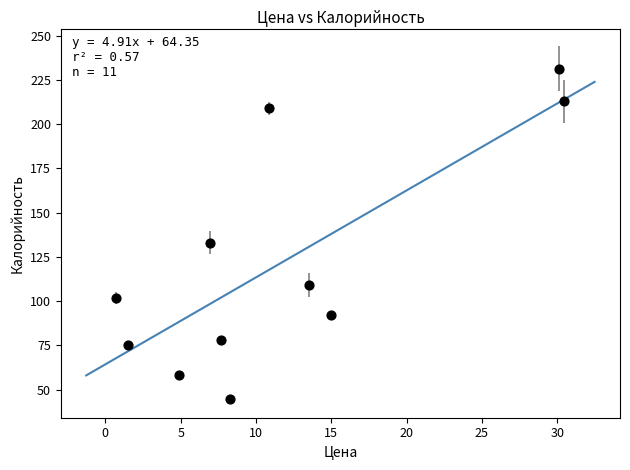

What Y value in the scatter plot is closest to 138?

133.0